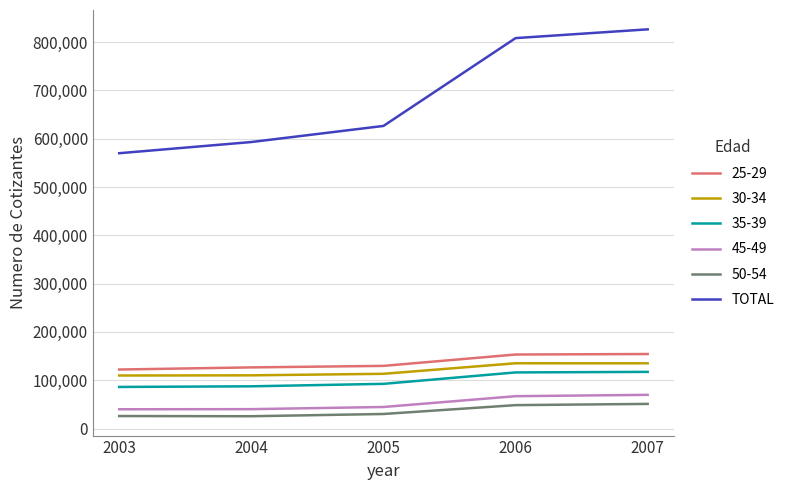

Which series has the largest range (max minus min)?

TOTAL